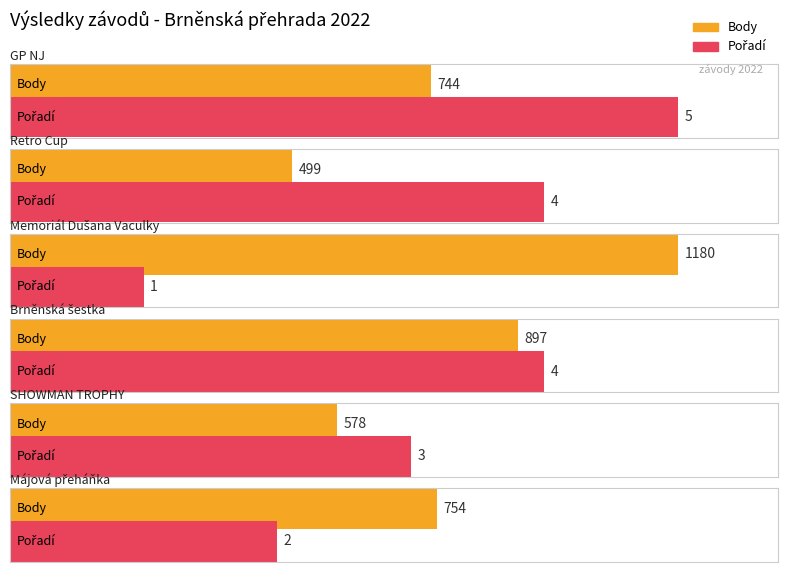

What is the sum of all Pořadí values?

19